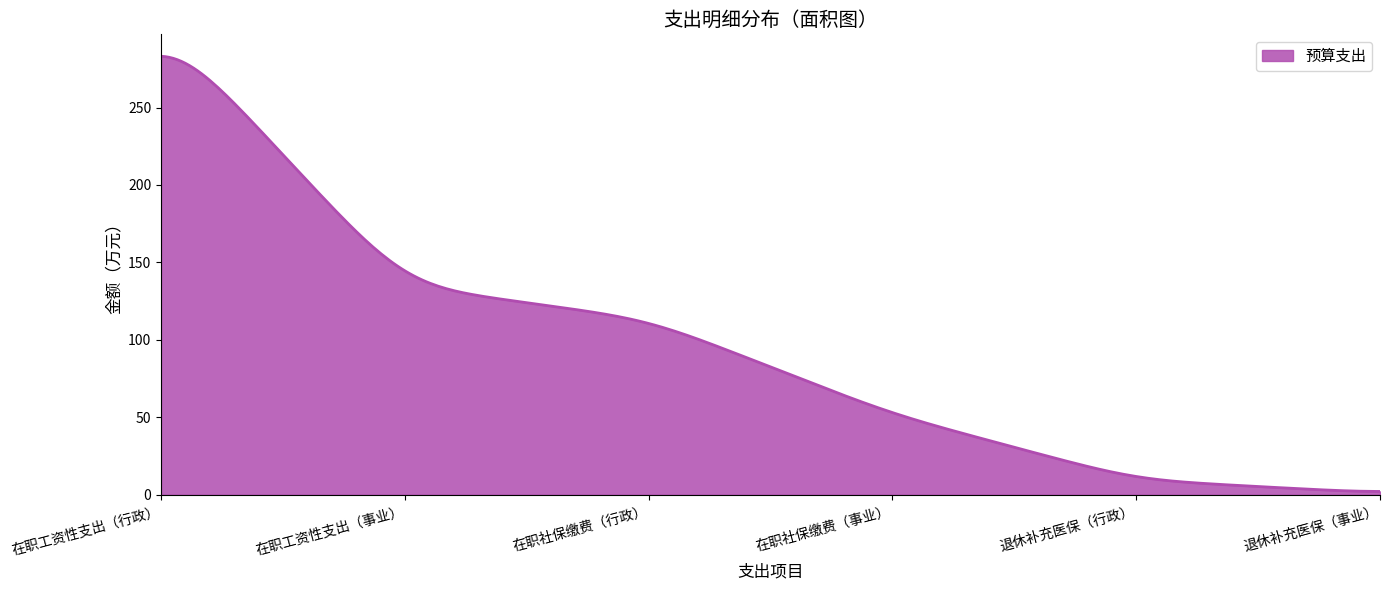

What is the greatest value displayed?

283.1